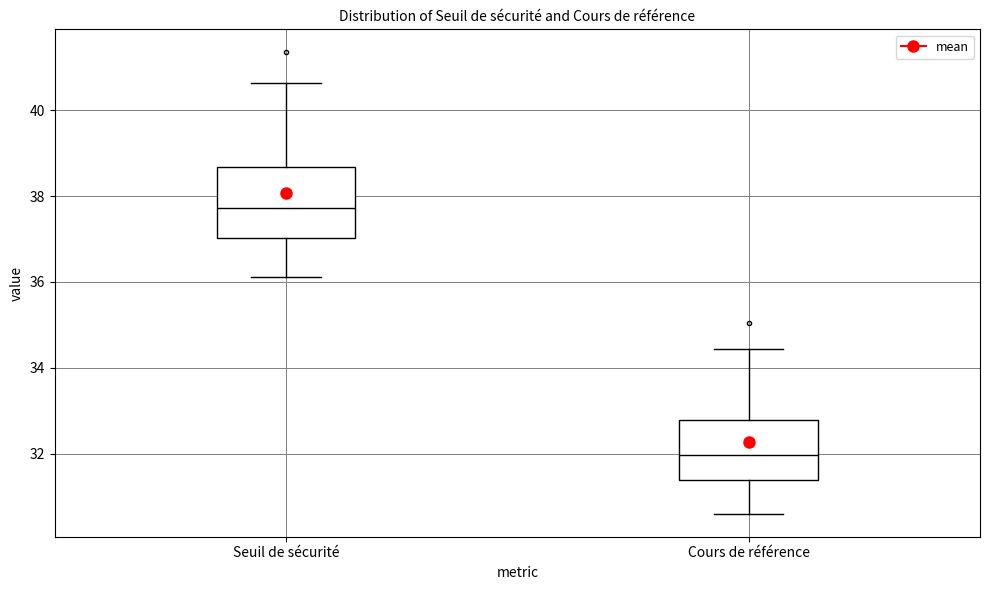

Reading left to right, transcribe this box plot: for each box, give where its median line is, the range the box spans, and where its two whiskers end, as read against the y-axis. The values are not printed on the chart, so give them approximately, as read against the axis.

Seuil de sécurité: median 37.8, box 37.0 to 38.6, whiskers 36.2 to 40.6
Cours de référence: median 32.0, box 31.4 to 32.8, whiskers 30.6 to 34.4